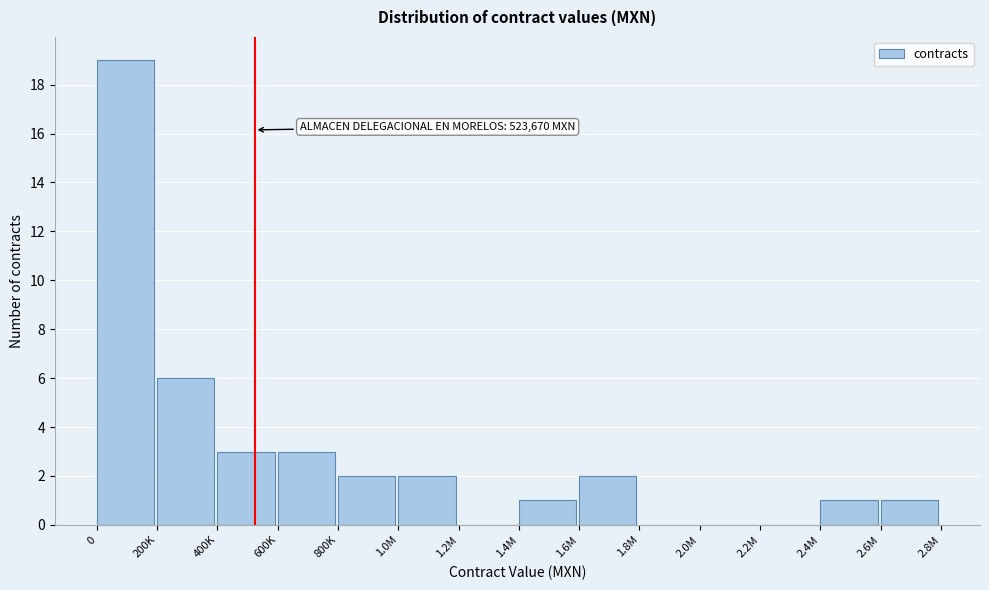

Reading left to right, what are all the values shown in this chart?

0=19	200K=6	400K=3	600K=3	800K=2	1.0M=2	1.2M=0	1.4M=1	1.6M=2	1.8M=0	2.0M=0	2.2M=0	2.4M=1	2.6M=1